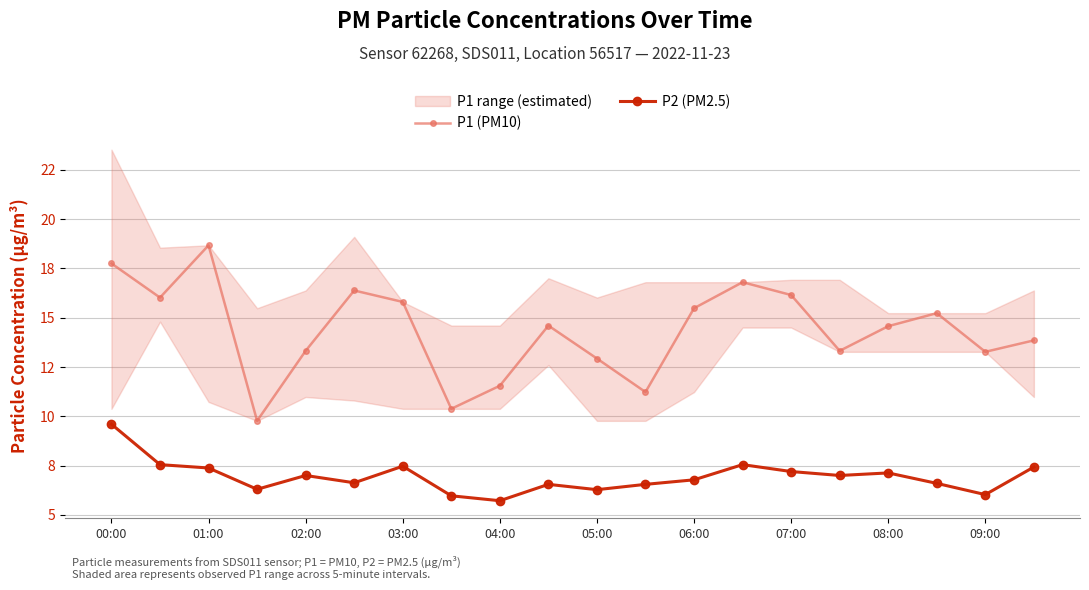

Reading left to right, extract all data points from this chart.

P1 (PM10): 17.8	16.0	18.7	9.8	13.3	16.4	15.8	10.4	11.6	14.6	12.9	11.2	15.5	16.8	16.1	13.3	14.6	15.2	13.3	13.8
P2 (PM2.5): 9.6	7.5	7.4	6.3	7.0	6.6	7.5	6.0	5.7	6.5	6.3	6.5	6.8	7.5	7.2	7.0	7.1	6.6	6.0	7.4